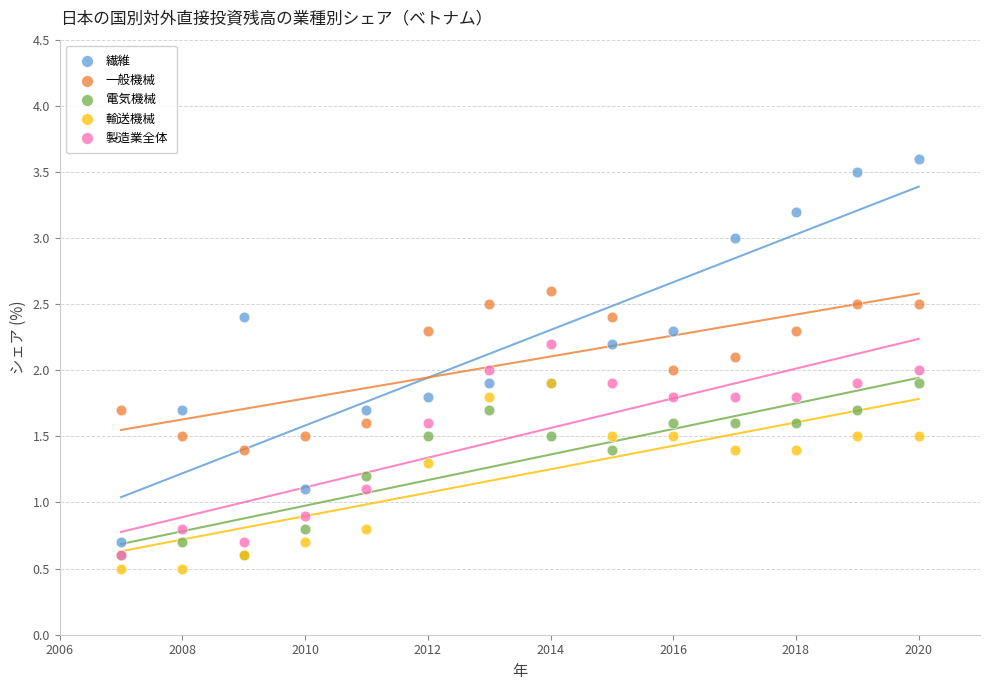

What are all the series names shown in the legend?

繊維, 一般機械, 電気機械, 輸送機械, 製造業全体